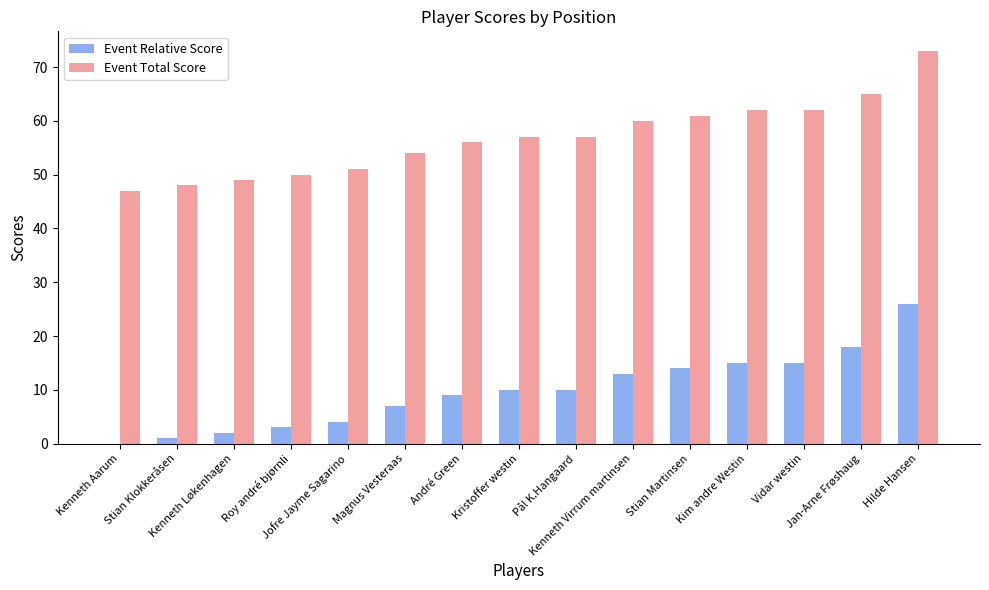

The Event Total Score series shows 45 at Jan-Arne Frøshaug. True or false?

False